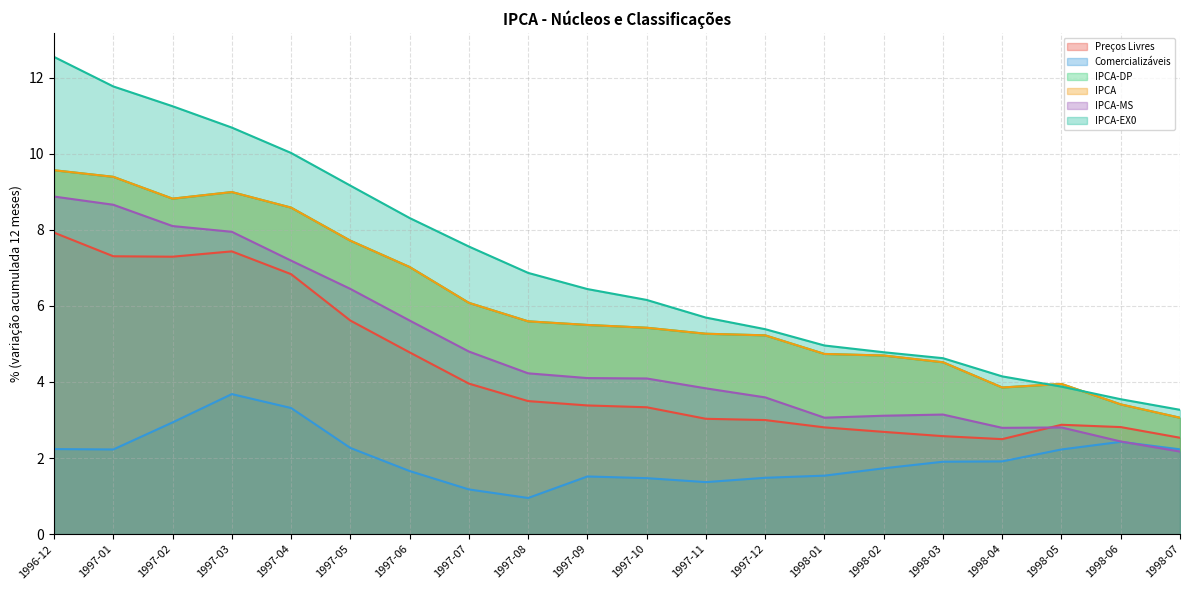

How many data points does each series have?

20